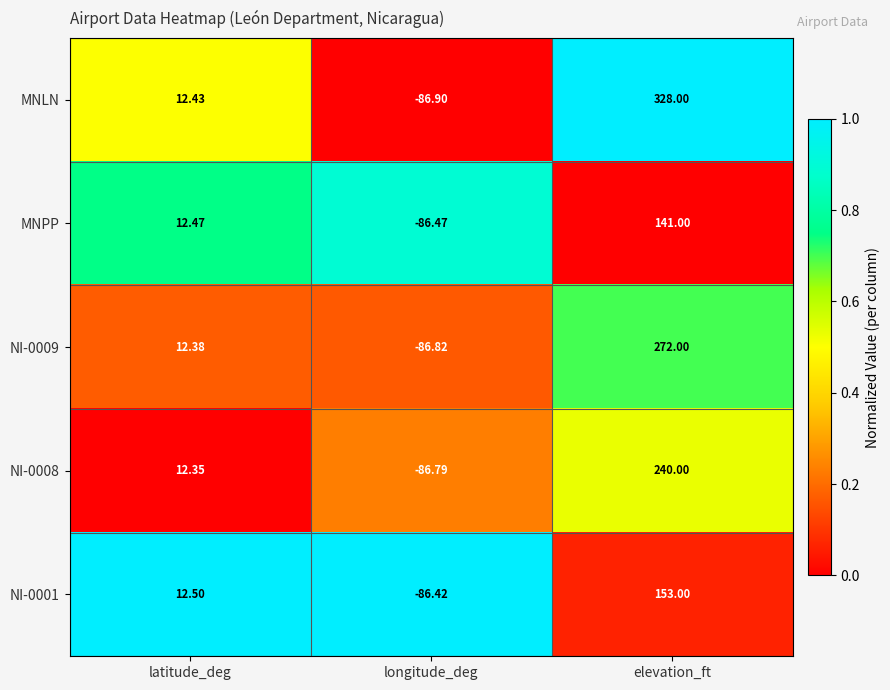

Which series has the widest spread of values?

MNLN